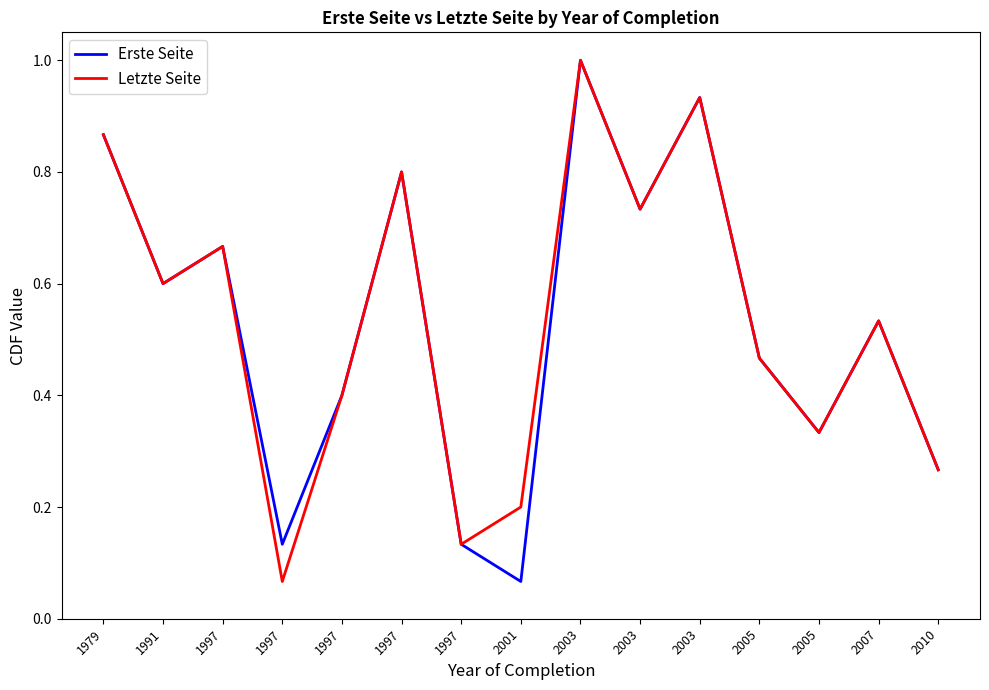

Is this an area chart (filled region under the line)?

No